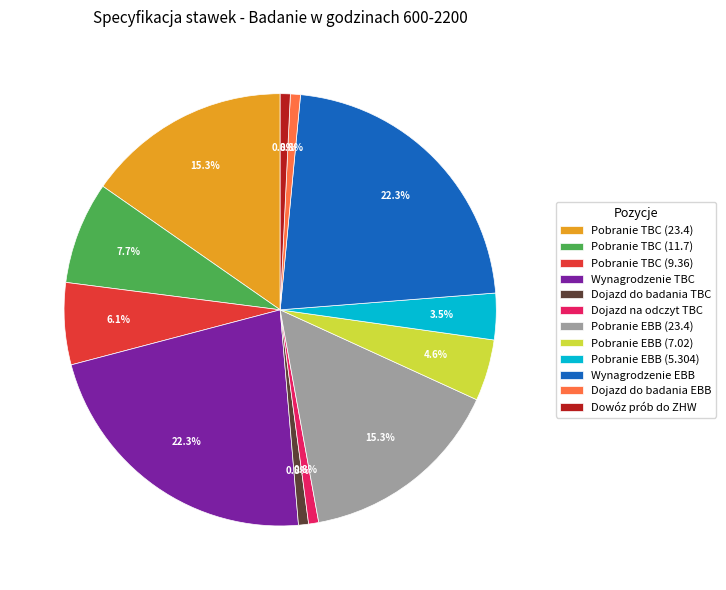

To the nearest percent, what is the average slice percentage?

8%